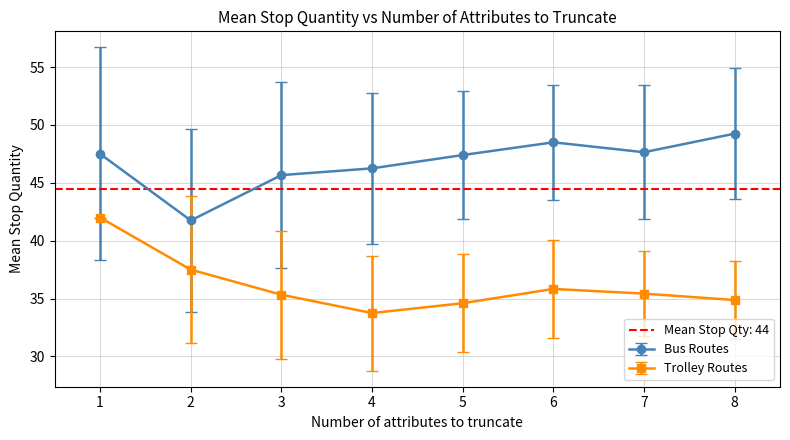

What is the approximate value of Bus Routes at 5?

47.4